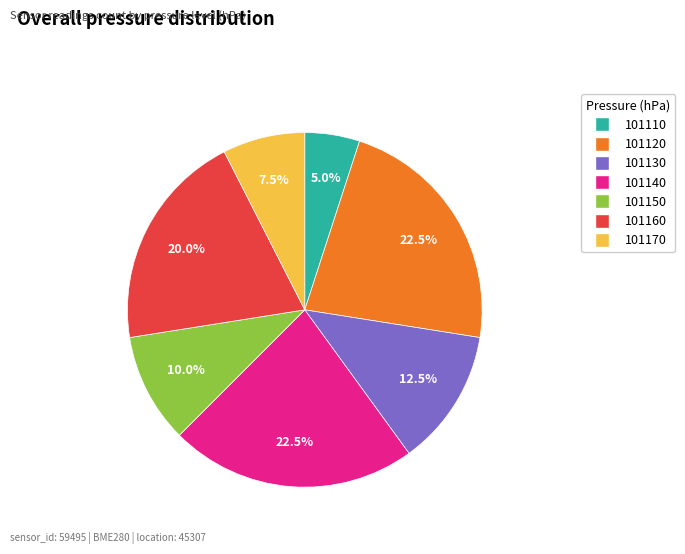

Does 101140 represent more than half of the total?

No